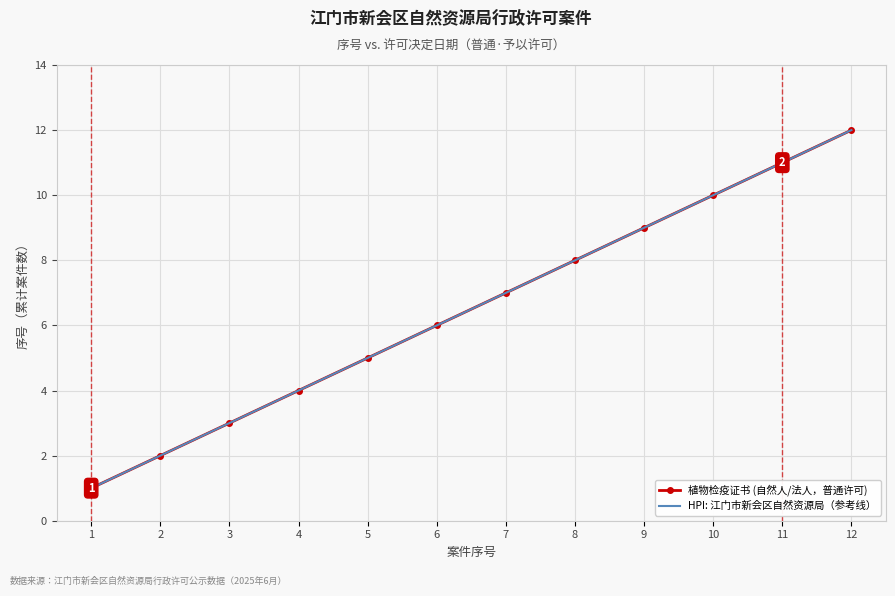

Which series changed the most between 5 and 10?

植物检疫证书 (自然人/法人，普通许可)